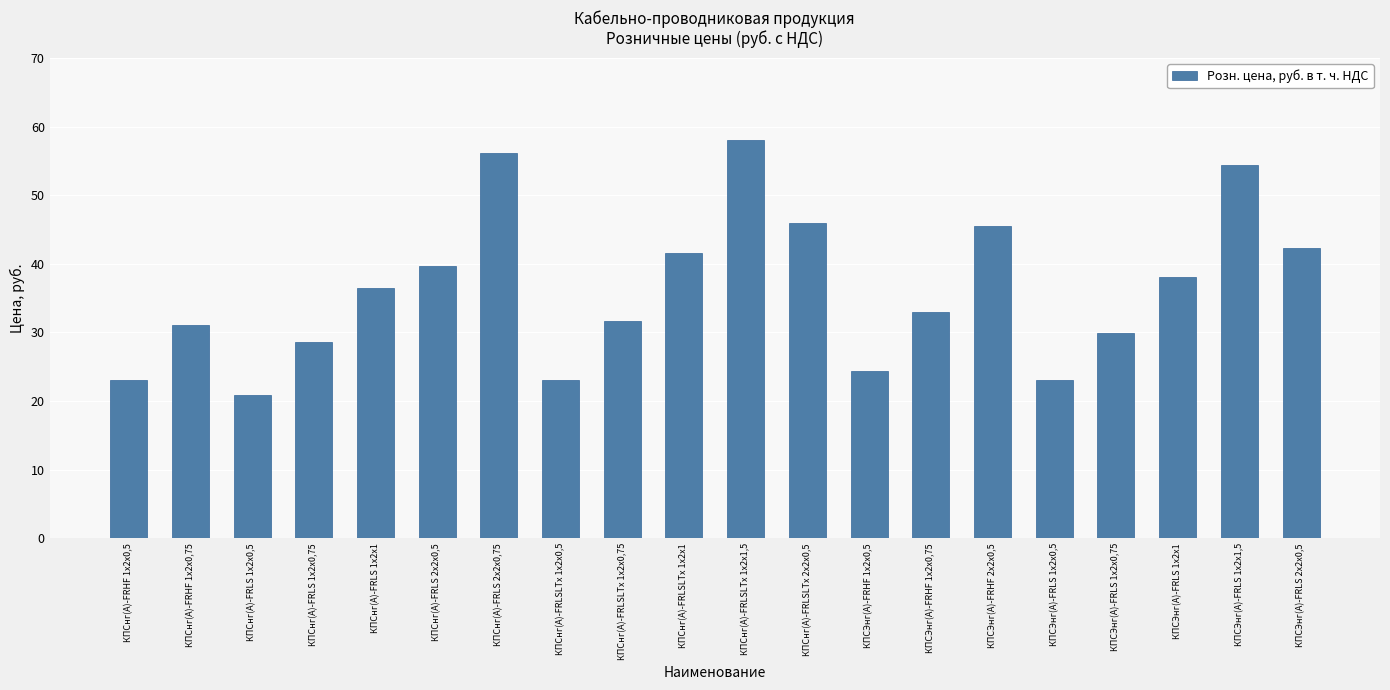

What is the smallest value displayed?

20.9